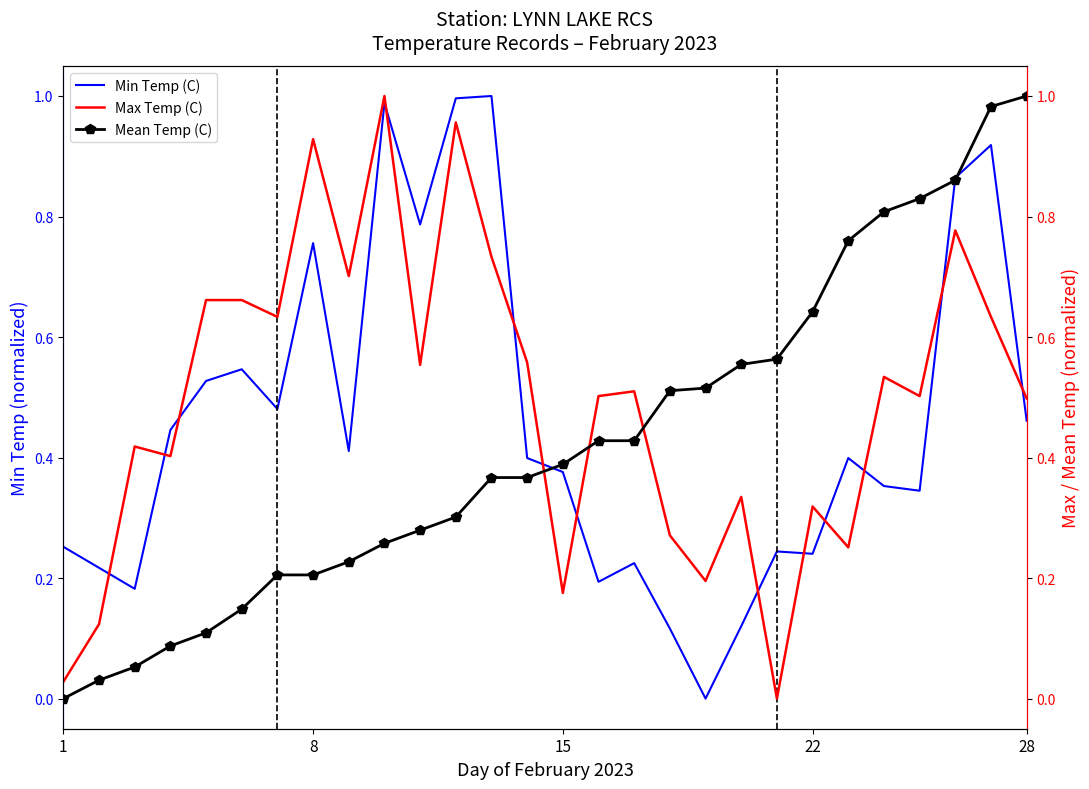

Which series has the widest spread of values?

Min Temp (C)